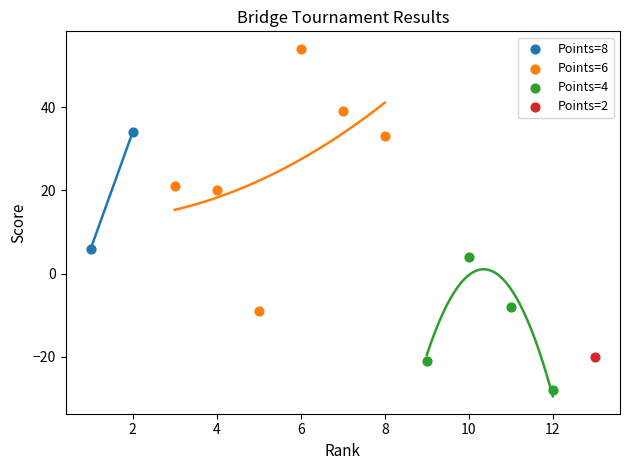

What are all the series names shown in the legend?

Points=8, Points=6, Points=4, Points=2